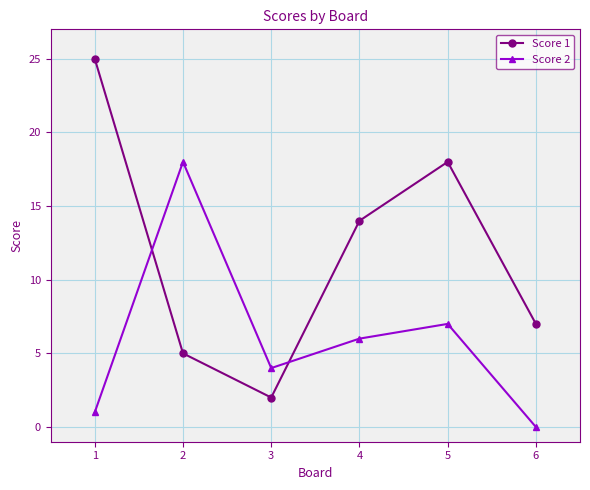

How many categories are shown in the chart?

6